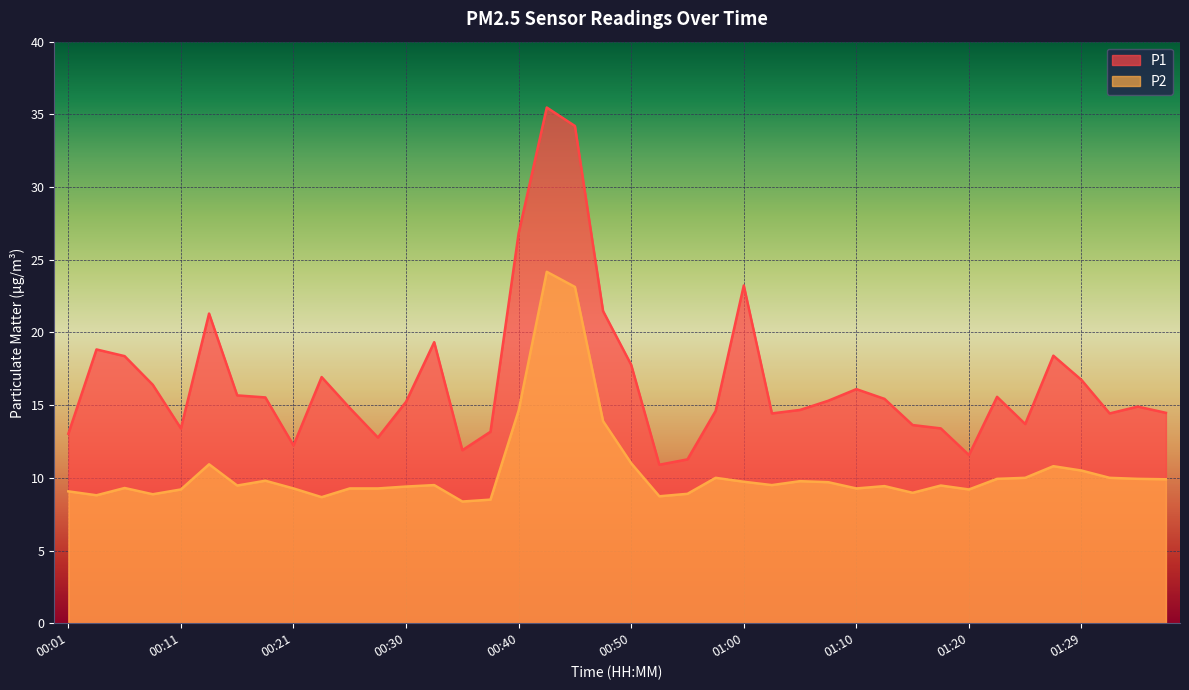

What is the label of the 11th point from the left?

00:26